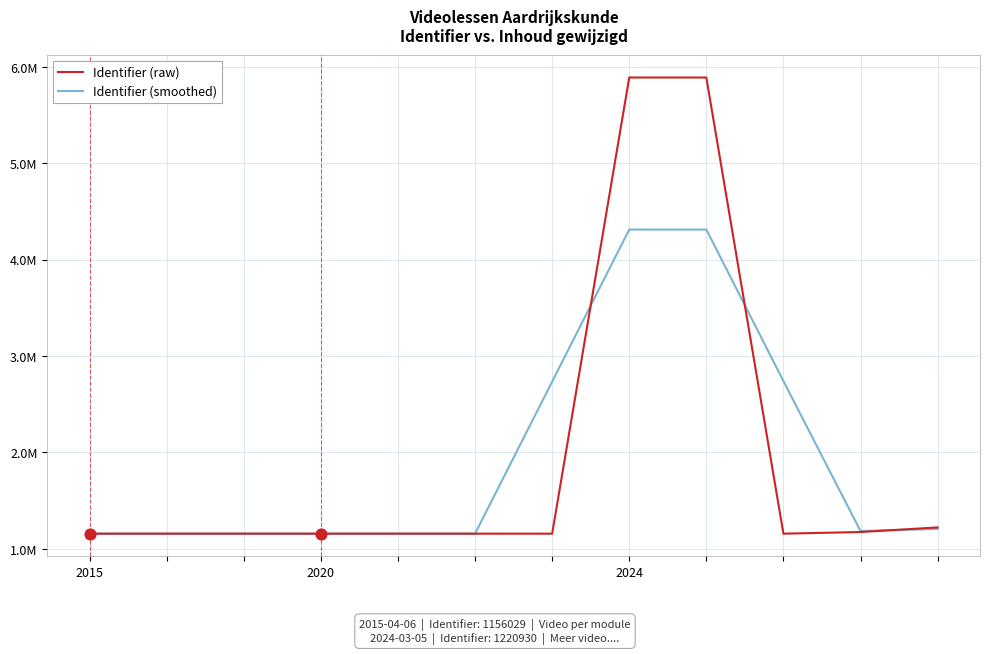

What are all the series names shown in the legend?

Identifier (raw), Identifier (smoothed)